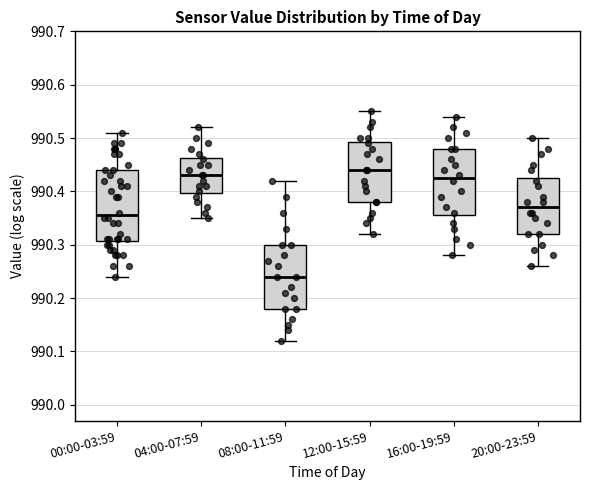

Reading left to right, transcribe this box plot: for each box, give where its median line is, the range the box spans, and where its two whiskers end, as read against the y-axis. The values are not printed on the chart, so give them approximately, as read against the axis.

00:00-03:59: median 990.36, box 990.31 to 990.44, whiskers 990.24 to 990.51
04:00-07:59: median 990.43, box 990.40 to 990.46, whiskers 990.35 to 990.52
08:00-11:59: median 990.24, box 990.18 to 990.30, whiskers 990.12 to 990.42
12:00-15:59: median 990.44, box 990.38 to 990.49, whiskers 990.32 to 990.55
16:00-19:59: median 990.43, box 990.36 to 990.48, whiskers 990.28 to 990.54
20:00-23:59: median 990.37, box 990.32 to 990.43, whiskers 990.26 to 990.50